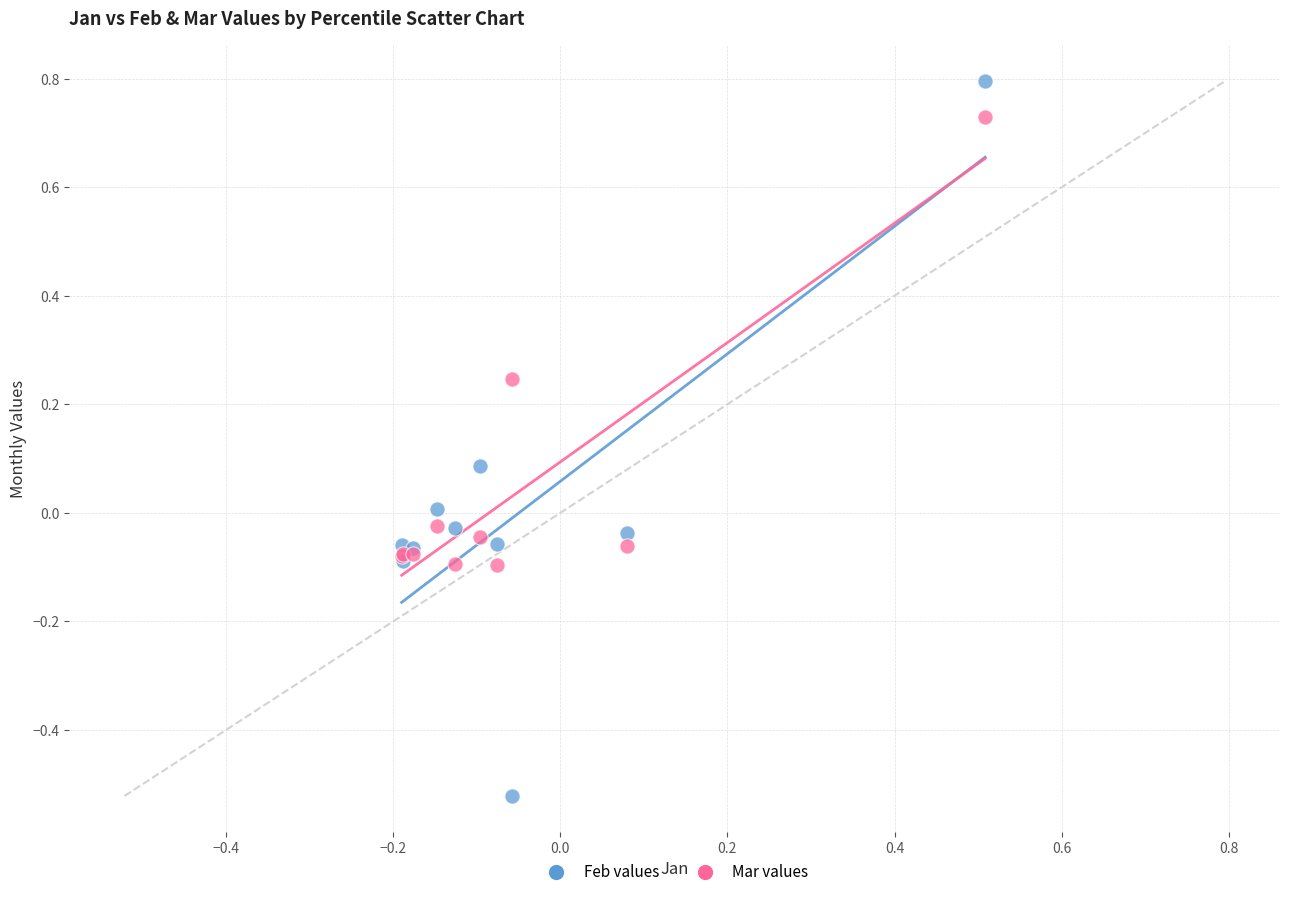

Which series reaches the minimum Y coordinate?

Feb values